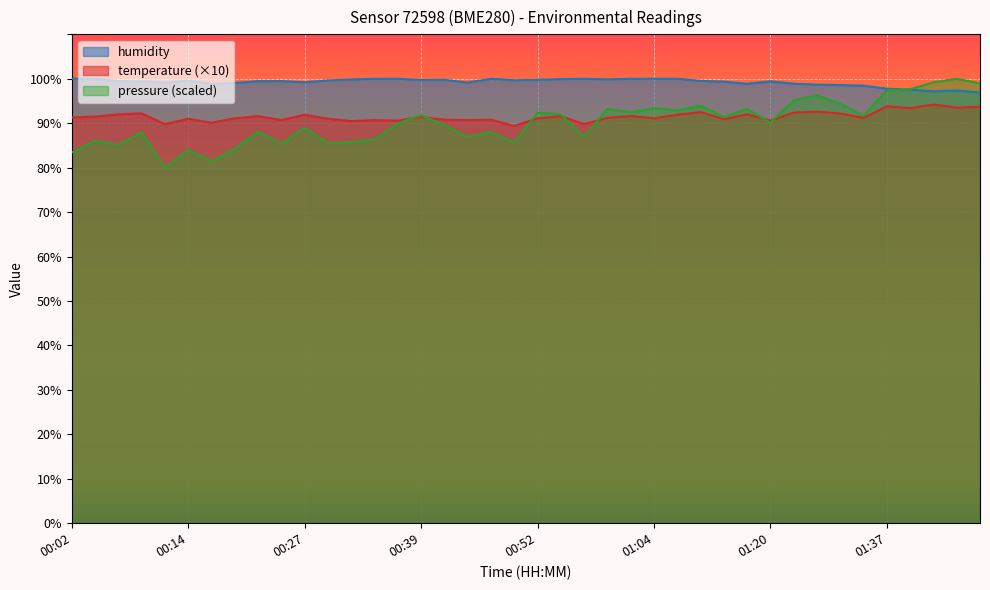

Rank the series by their maximum value, from lowest to highest.

temperature, humidity